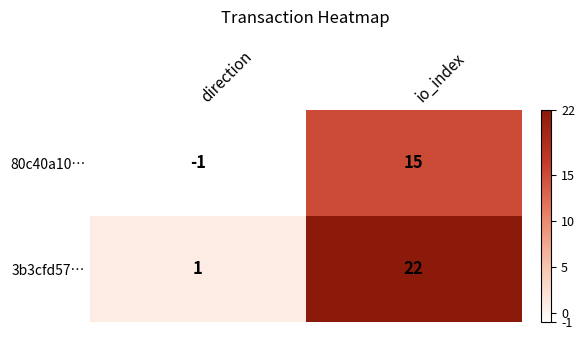

Rank the series by their average value, from highest to lowest.

3b3cfd57…, 80c40a10…